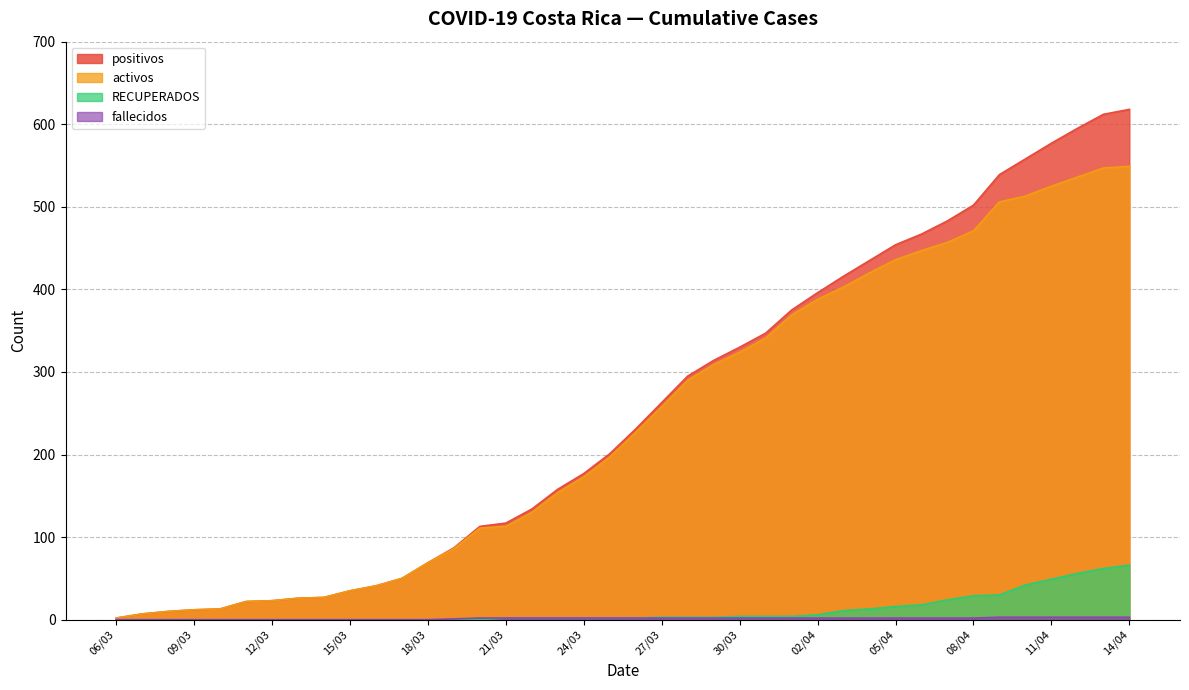

Count the number of categories in the chart.

40